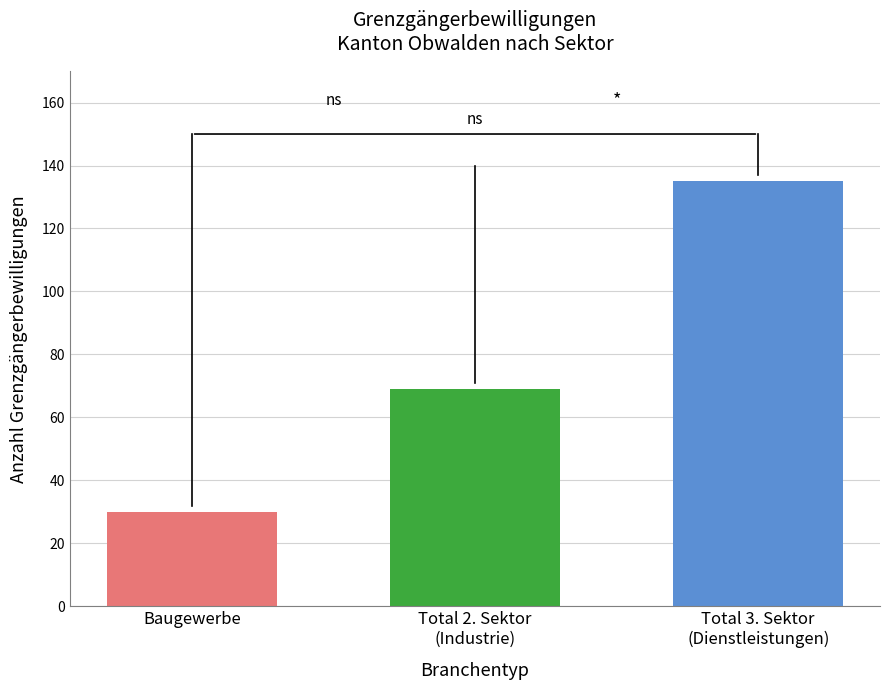

What is the minimum value shown in the chart?

30